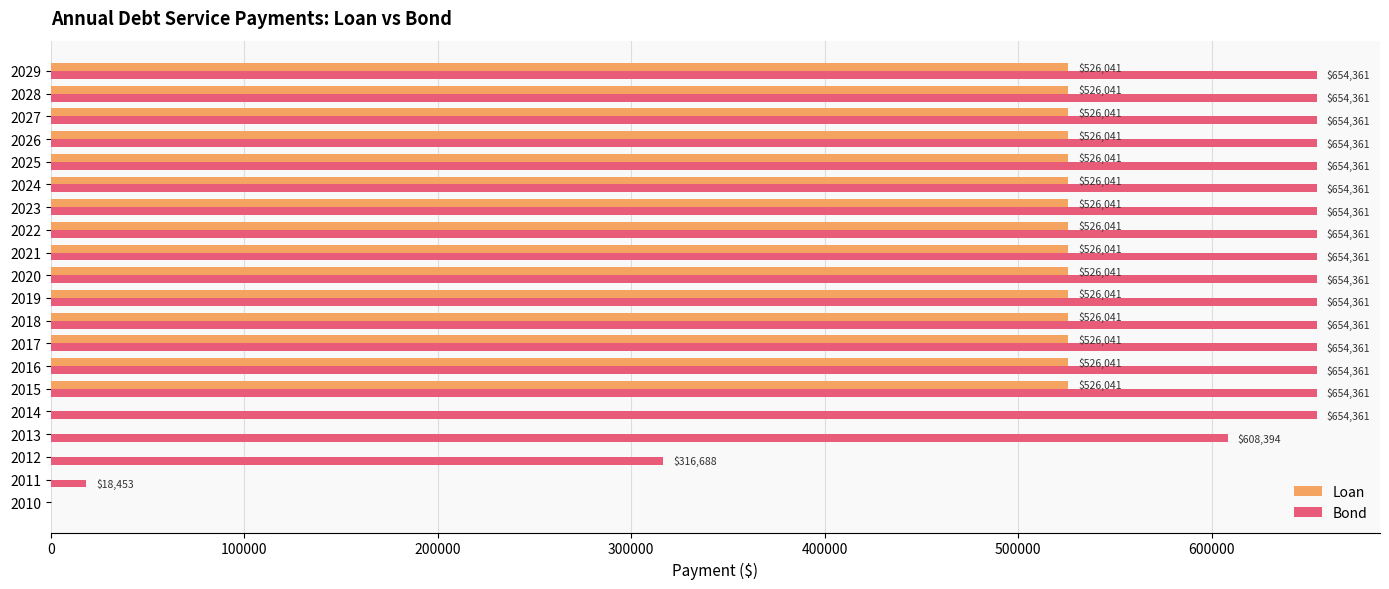

How many values in the Bond series exceed 654361?

16